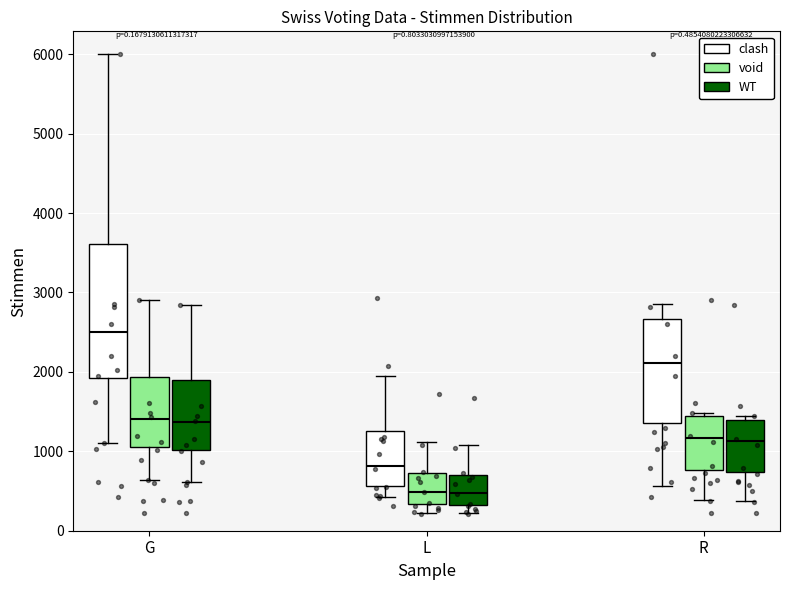

Reading left to right, transcribe this box plot: for each box, give where its median line is, the range the box spans, and where its two whiskers end, as read against the y-axis. The values are not printed on the chart, so give them approximately, as read against the axis.

G (clash): median 2500, box 1900 to 3600, whiskers 1100 to 6000
G (void): median 1400, box 1100 to 1900, whiskers 600 to 2900
G (WT): median 1400, box 1000 to 1900, whiskers 600 to 2800
L (clash): median 800, box 600 to 1300, whiskers 400 to 2000
L (void): median 500, box 300 to 700, whiskers 200 to 1100
L (WT): median 500, box 300 to 700, whiskers 200 to 1100
R (clash): median 2100, box 1400 to 2700, whiskers 600 to 2900
R (void): median 1200, box 800 to 1400, whiskers 400 to 1500
R (WT): median 1100, box 700 to 1400, whiskers 400 to 1400 (just above the box's upper edge)